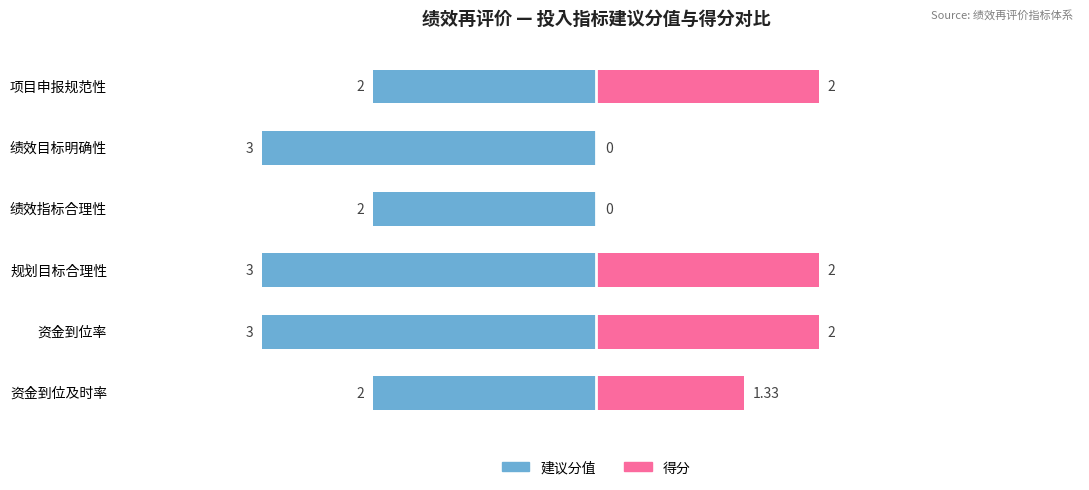

What is the difference between the 建议分值 values at 项目申报规范性 and 规划目标合理性?

1.0